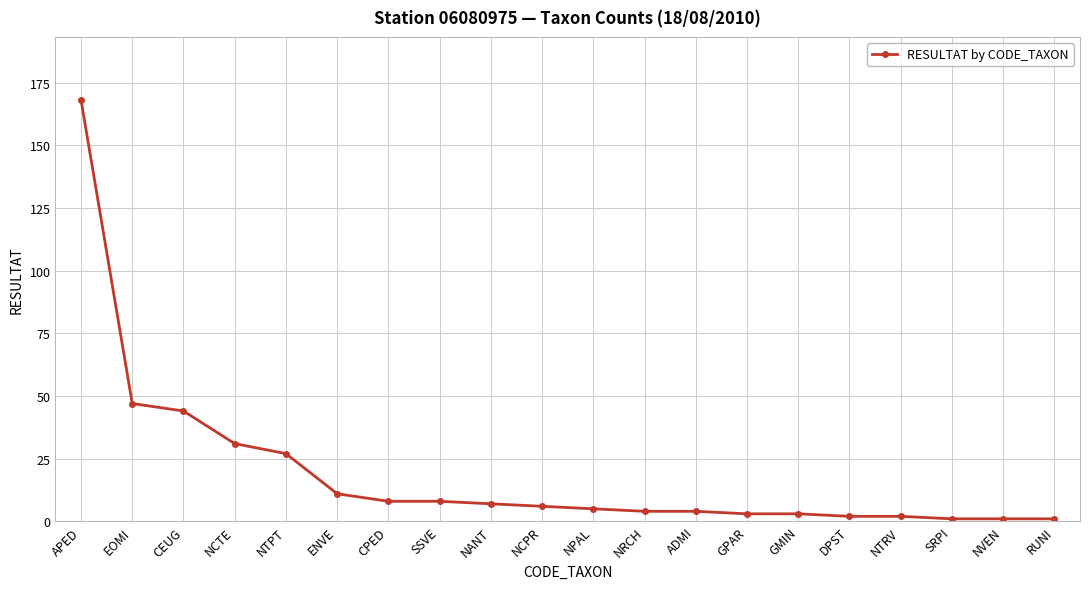

Reading right to left, extract all data points from this chart.

RUNI=1	NVEN=1	SRPI=1	NTRV=2	DPST=2	GMIN=3	GPAR=3	ADMI=4	NRCH=4	NPAL=5	NCPR=6	NANT=7	SSVE=8	CPED=8	ENVE=11	NTPT=27	NCTE=31	CEUG=44	EOMI=47	APED=168